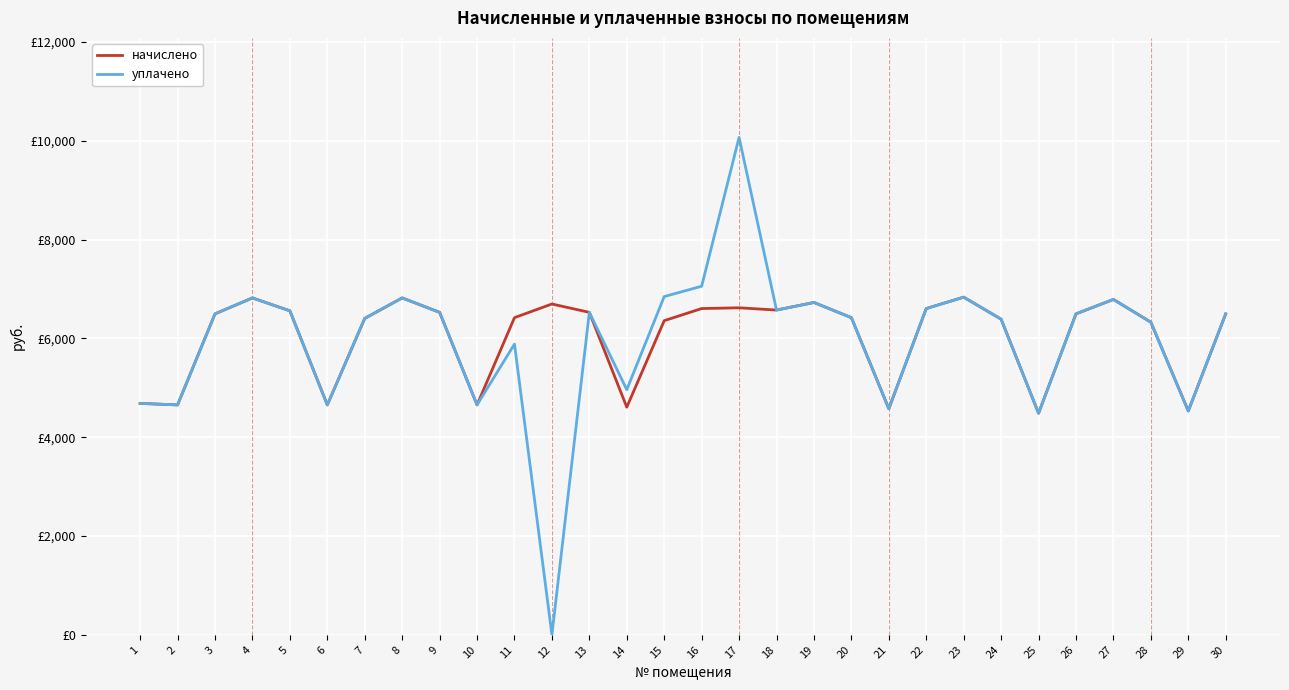

Is this an area chart (filled region under the line)?

No